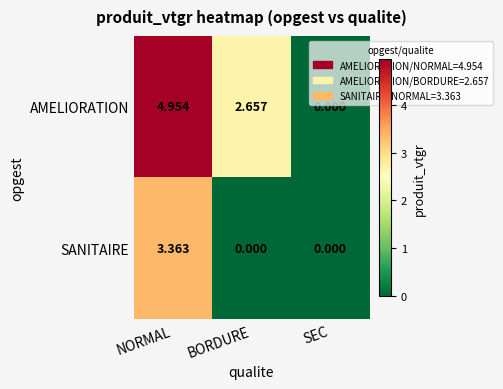

Rank the series by their average value, from lowest to highest.

SANITAIRE, AMELIORATION